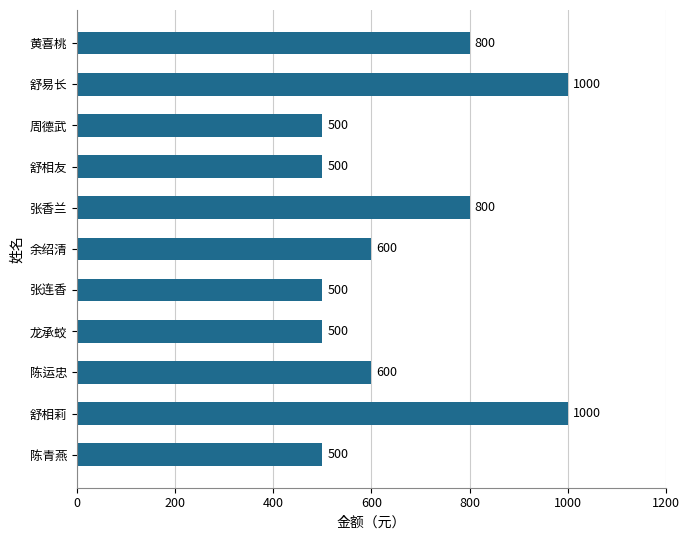

True or false: the data shows 535 at 张香兰.

False